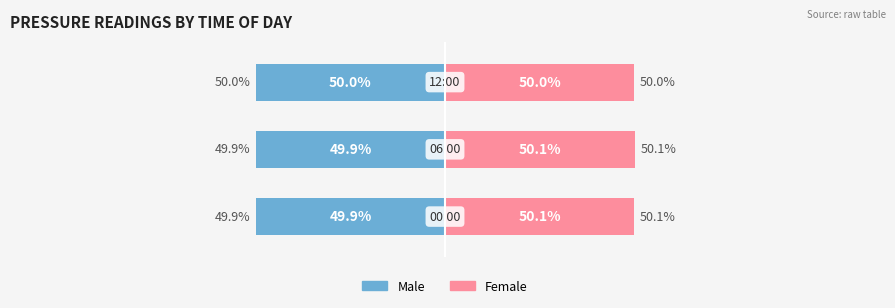

The Male series shows -49.9 at 0. True or false?

True